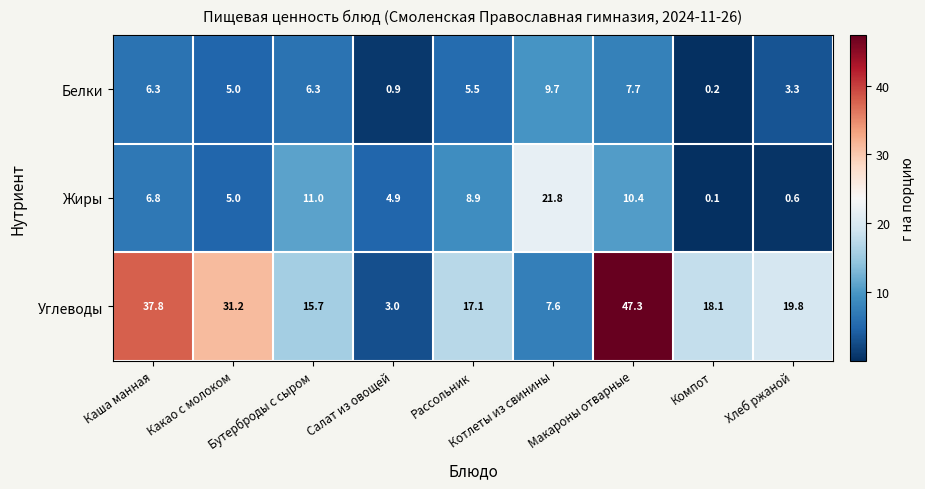

What is the total value across all series at Каша манная?

50.9